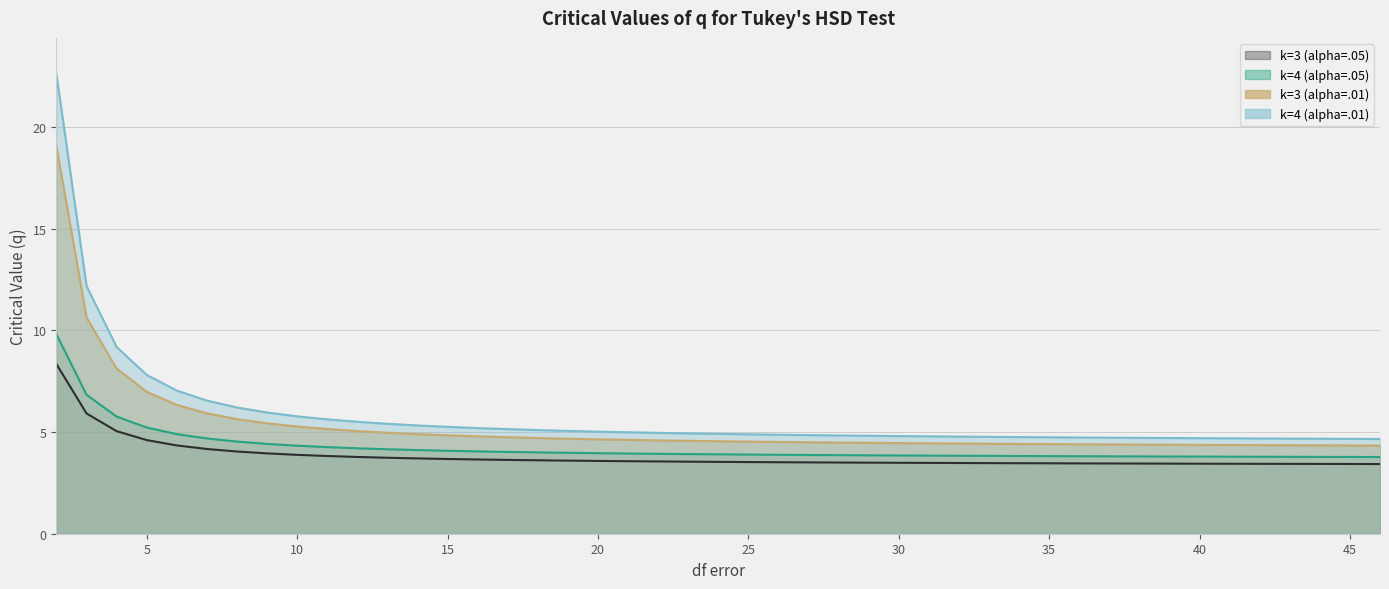

What is the lowest value of the k=4 (alpha=.01) series?

4.7